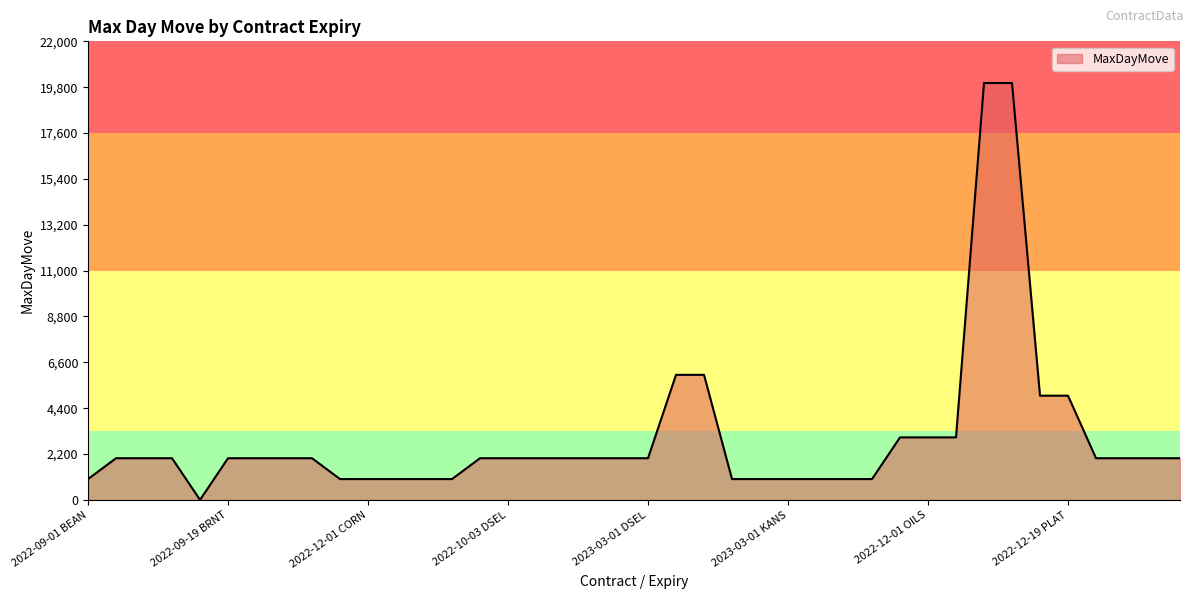

What is the difference between the maximum and minimum values?

19998